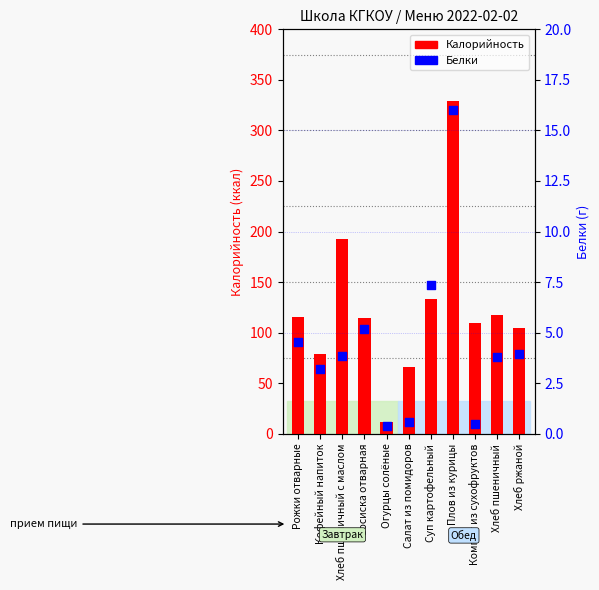

What are all the series names shown in the legend?

Калорийность, Белки